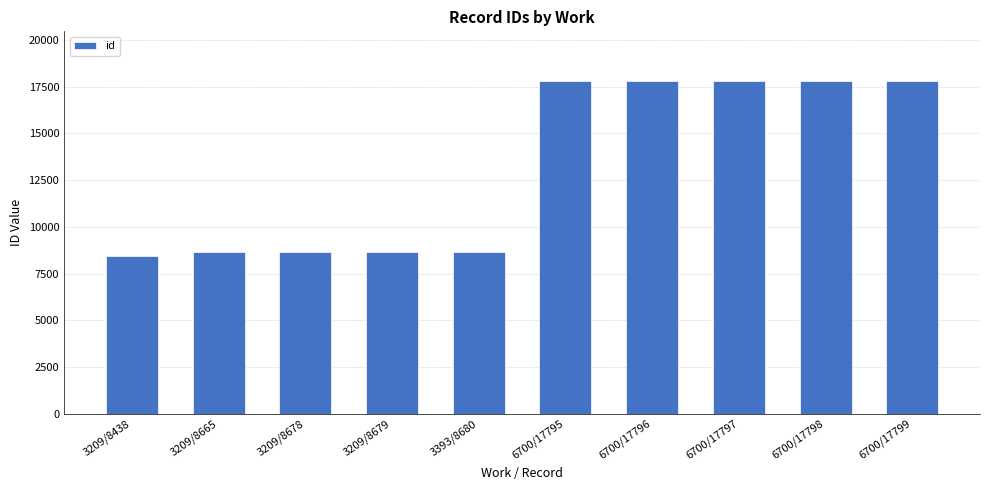

What position from the right is 3209/8678?

8